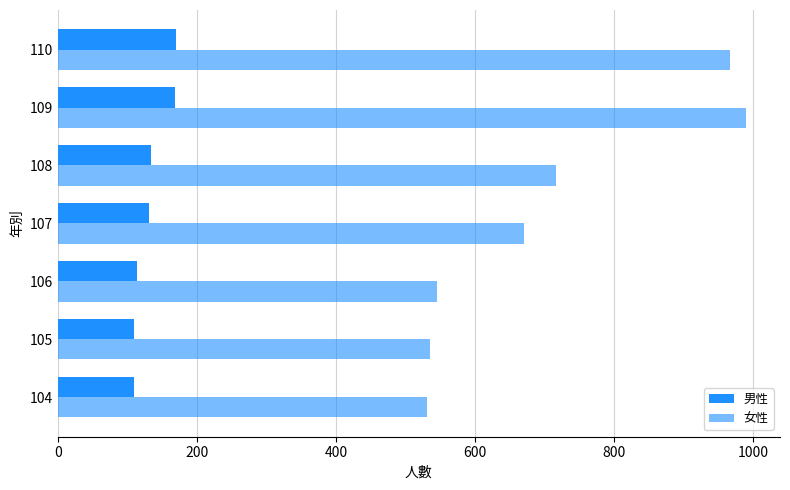

At how many categories does at least one series exceed 454?

7